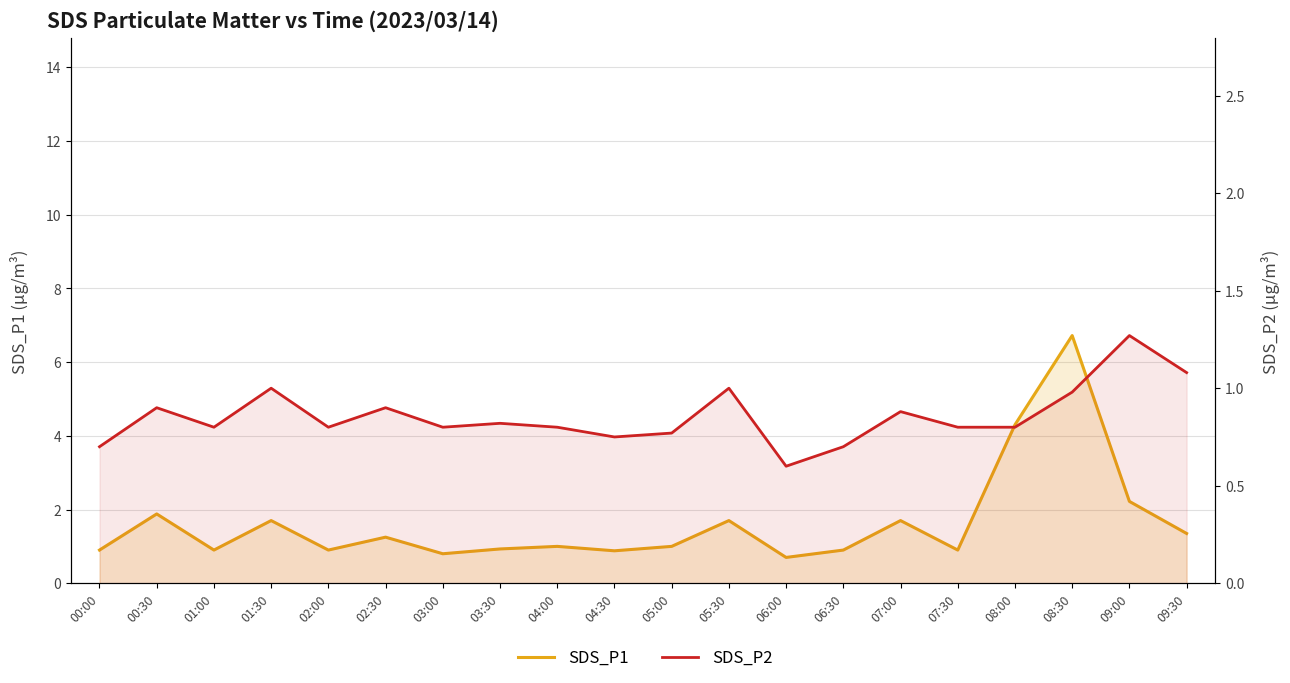

Reading left to right, what are all the values shown in this chart?

SDS_P1: 0.9	1.9	0.9	1.7	0.9	1.2	0.8	0.9	1.0	0.9	1.0	1.7	0.7	0.9	1.7	0.9	4.3	6.7	2.2	1.4
SDS_P2: 0.7	0.9	0.8	1.0	0.8	0.9	0.8	0.8	0.8	0.8	0.8	1.0	0.6	0.7	0.9	0.8	0.8	1.0	1.3	1.1